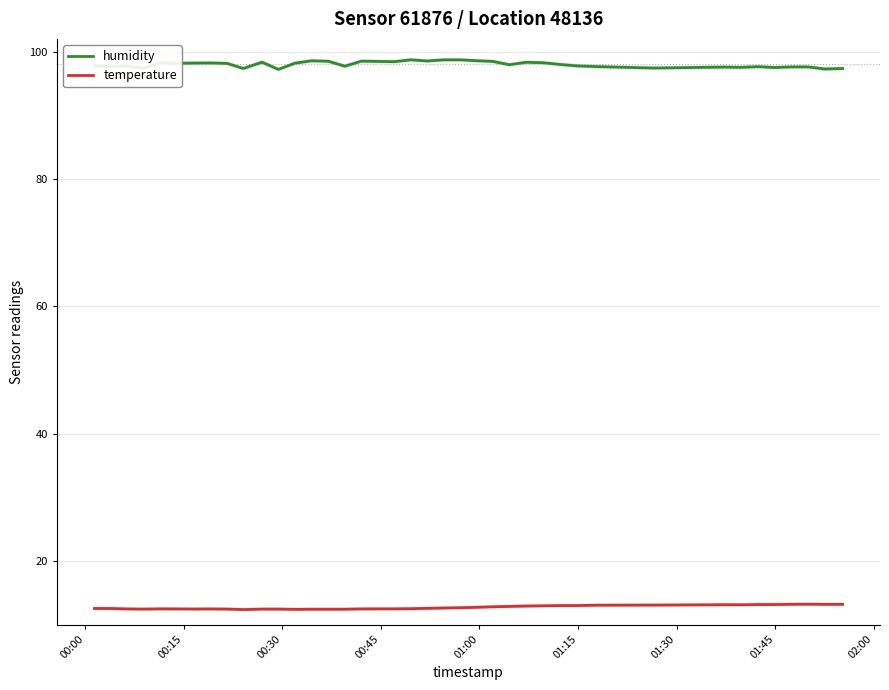

What is the minimum value for temperature?

12.4